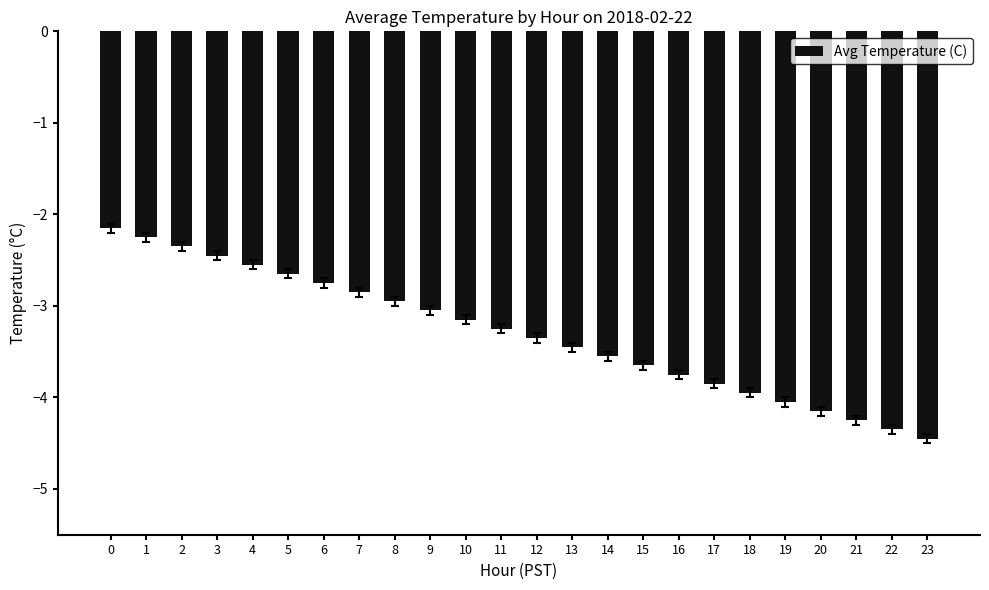

The value at 18 is -6.0. True or false?

False